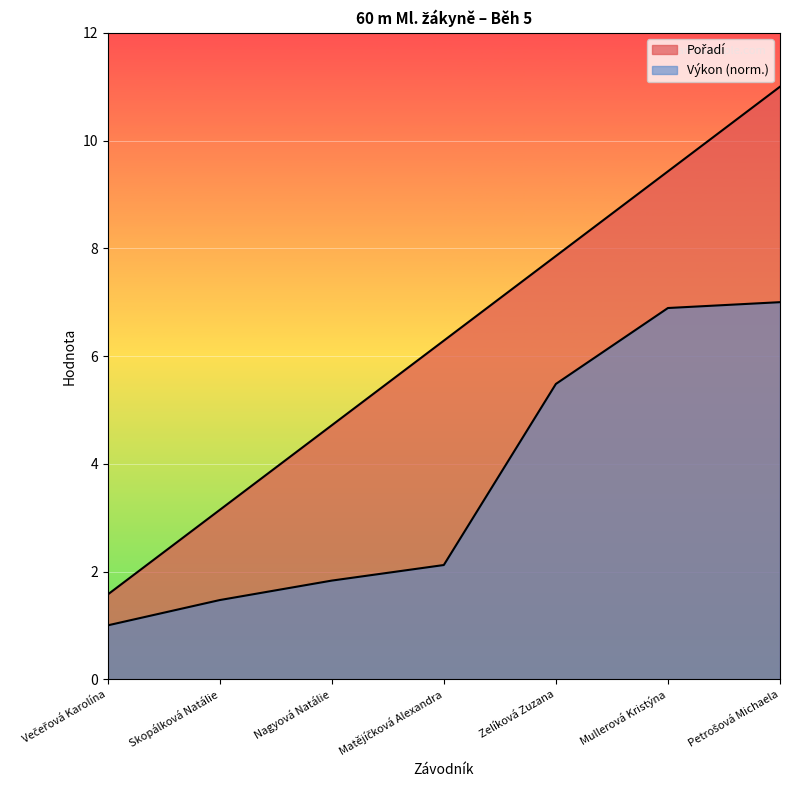

What is the greatest value displayed?

11.0